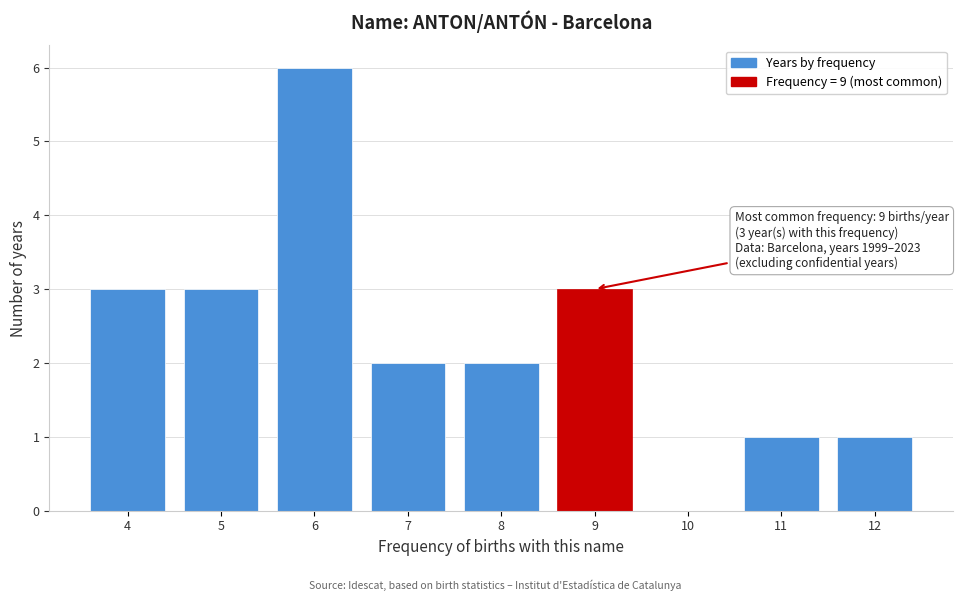

Reading left to right, transcribe all the data shown in this chart.

4=3	5=3	6=6	7=2	8=2	9=3	10=0	11=1	12=1